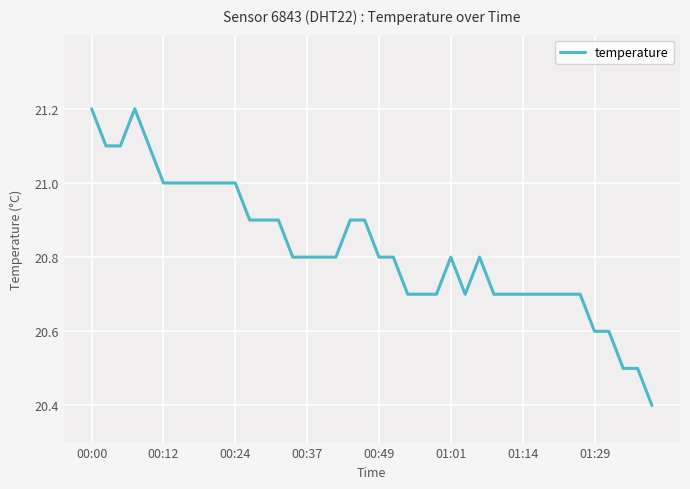

What is the smallest value displayed?

20.4